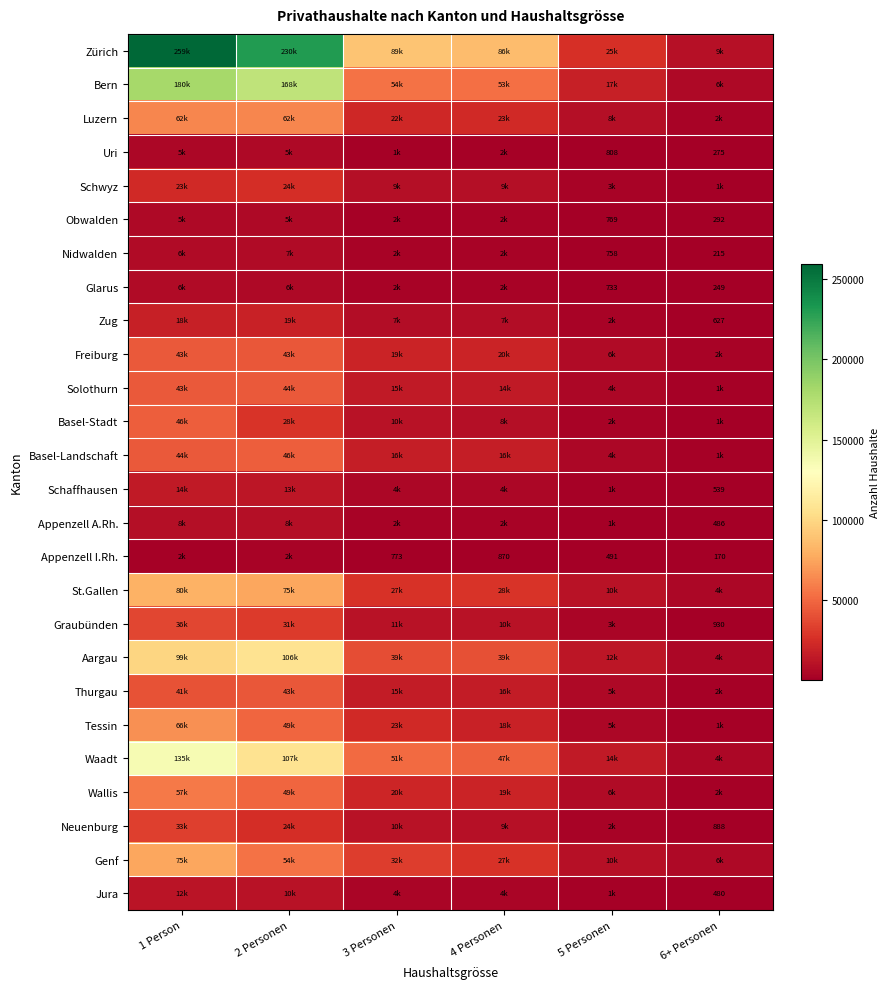

Is it true that Obwalden equals 1349 at 5 Personen?

False